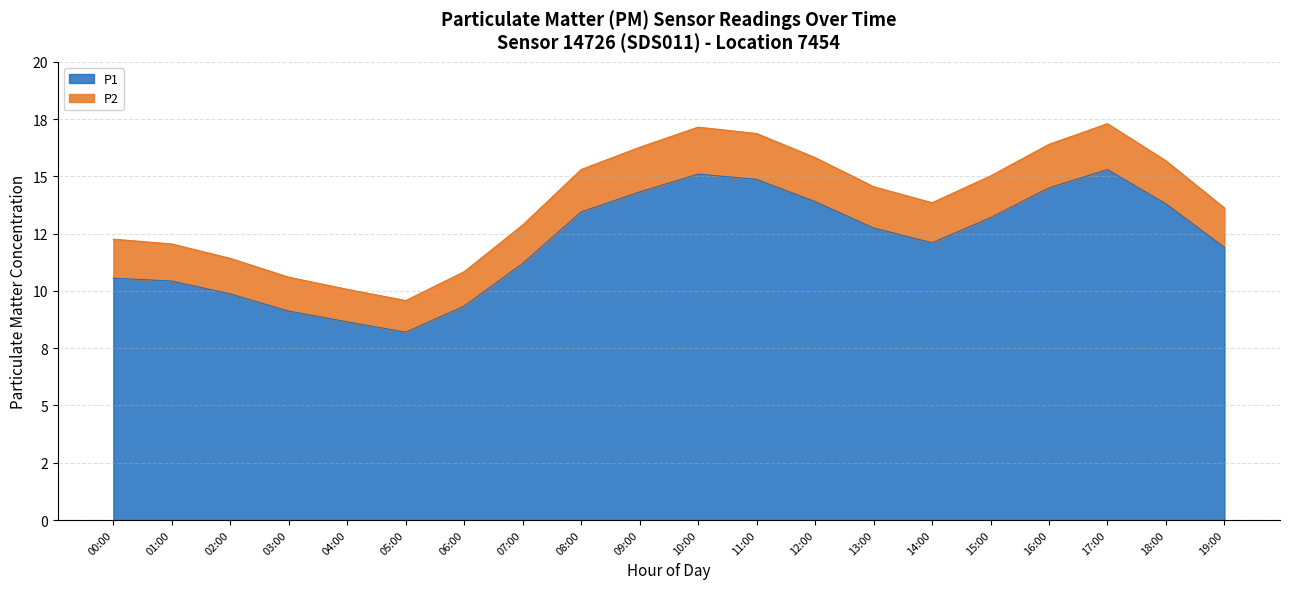

At 08:00, list the series in order from largest to smallest.

P2, P1